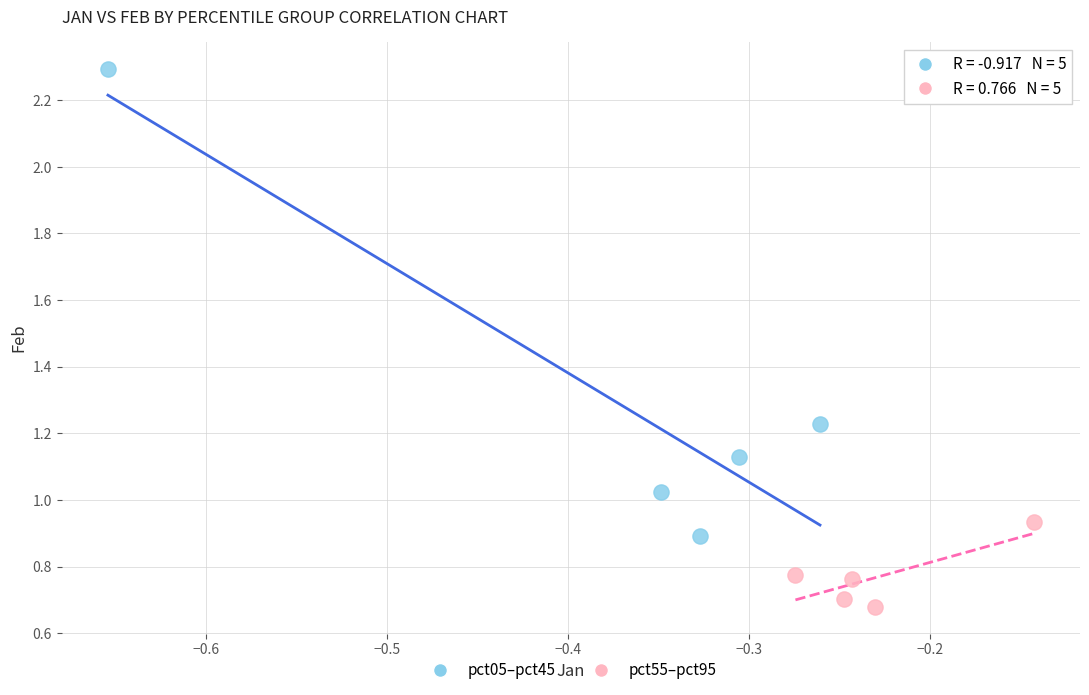

Which series contains the highest Y value?

pct05–pct45